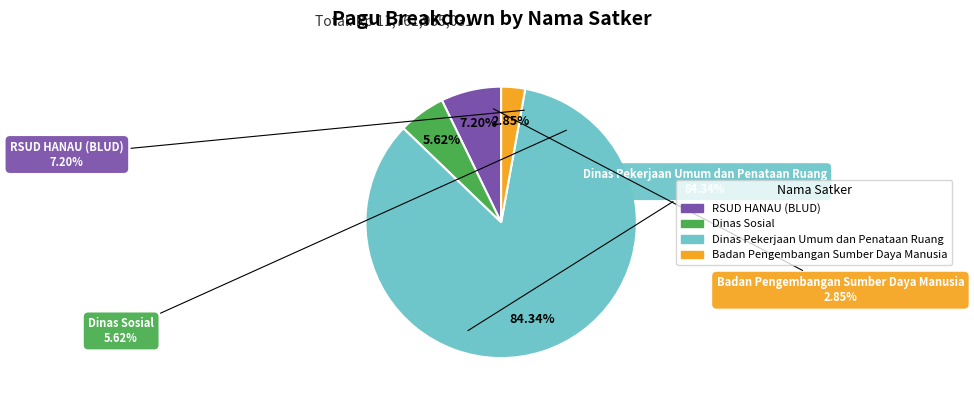

True or false: Badan Pengembangan Sumber Daya Manusia accounts for 7% of the total.

False